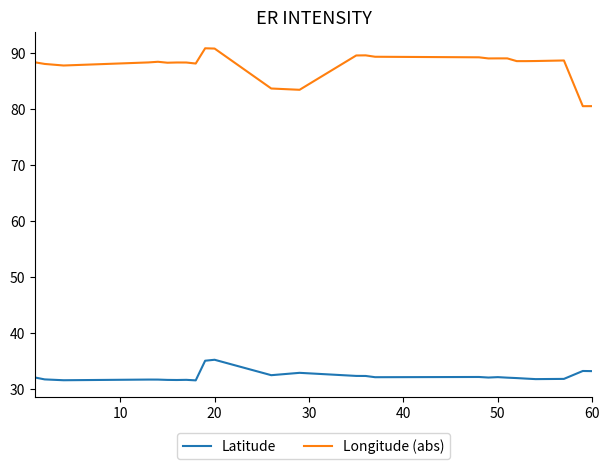

What is the highest value of the Latitude series?

35.2